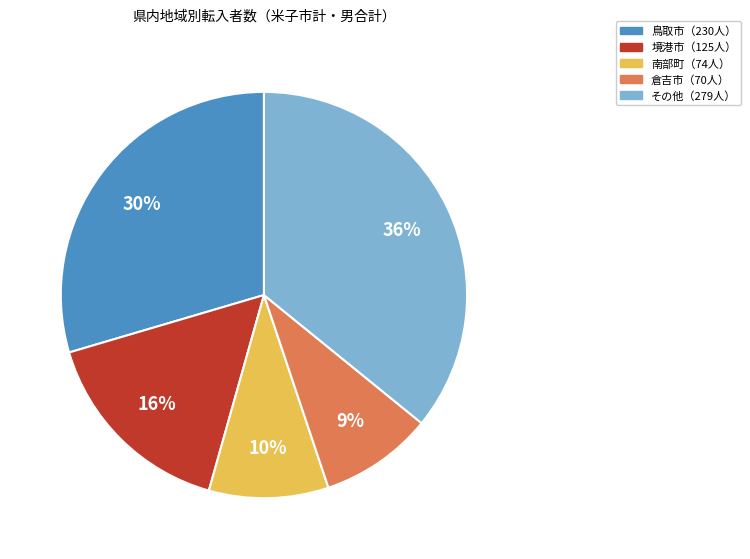

To the nearest percent, what is the average slice percentage?

20%